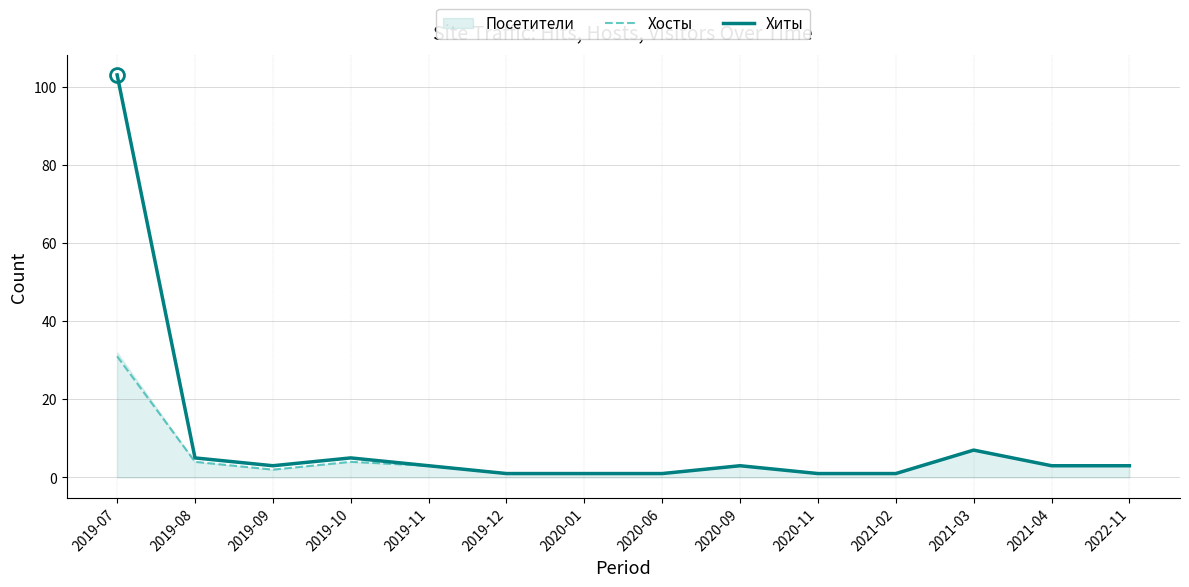

Rank the series by their maximum value, from lowest to highest.

Хосты, Хиты